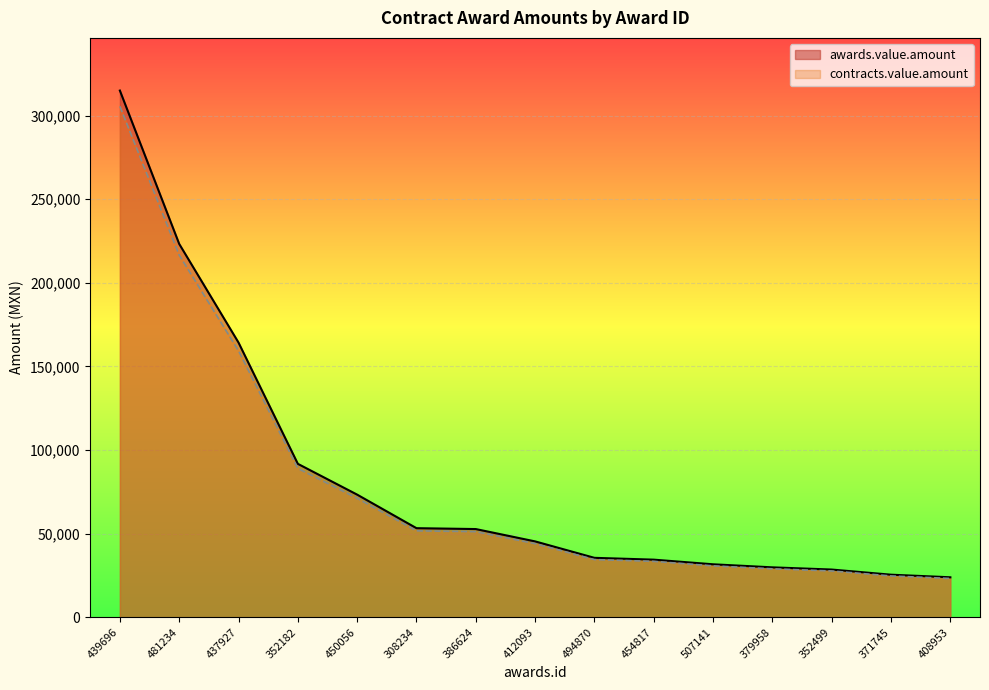

The value of awards.value.amount at 450056 is 73329.8. True or false?

True